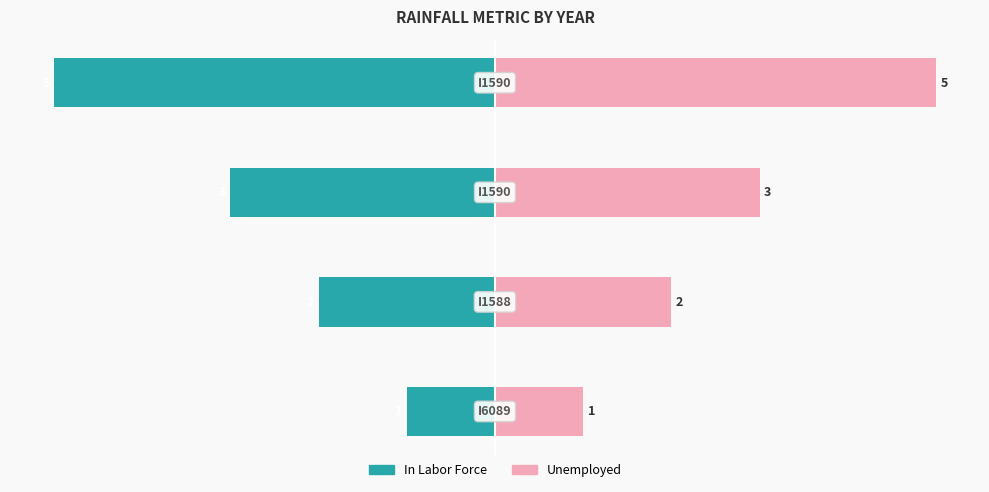

What is the value of the In Labor Force bar at the 2nd from the left?

-2